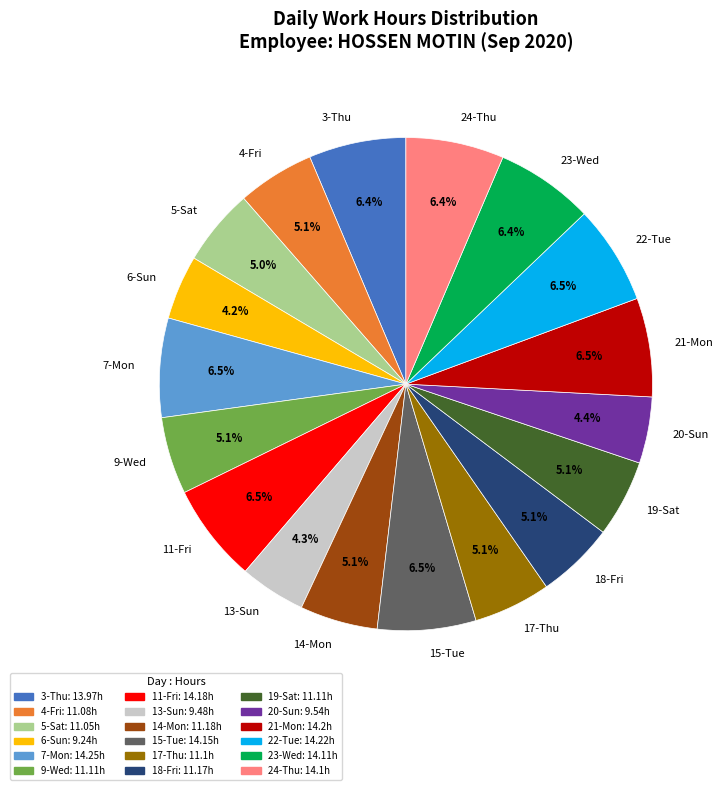

Is 4-Fri the majority of the pie?

No